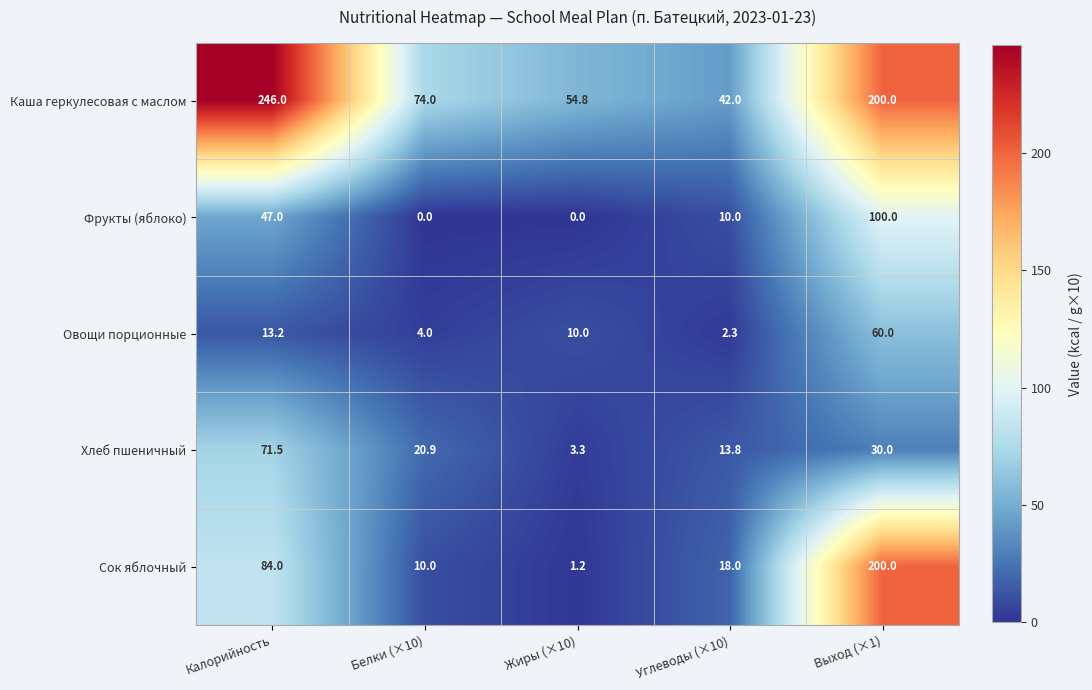

Which series changed the most between Калорийность and Белки (×10)?

Каша геркулесовая с маслом